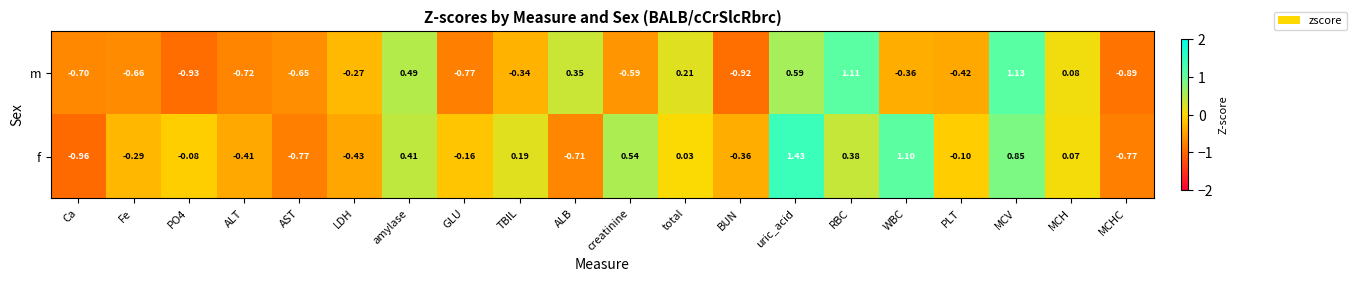

At which category is the sum across all series the highest?

uric_acid